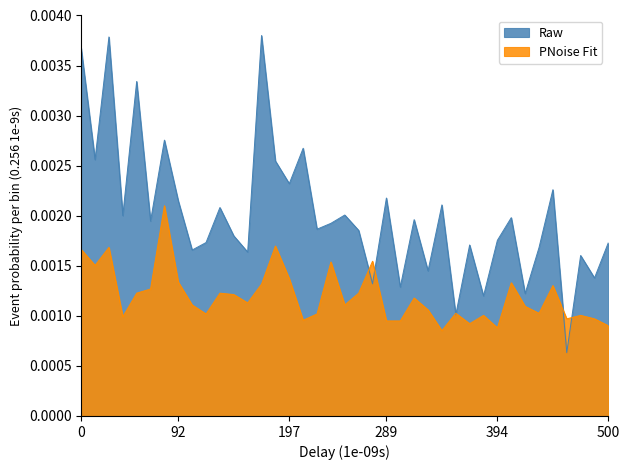

Rank the series by their average value, from highest to lowest.

Raw, PNoise Fit